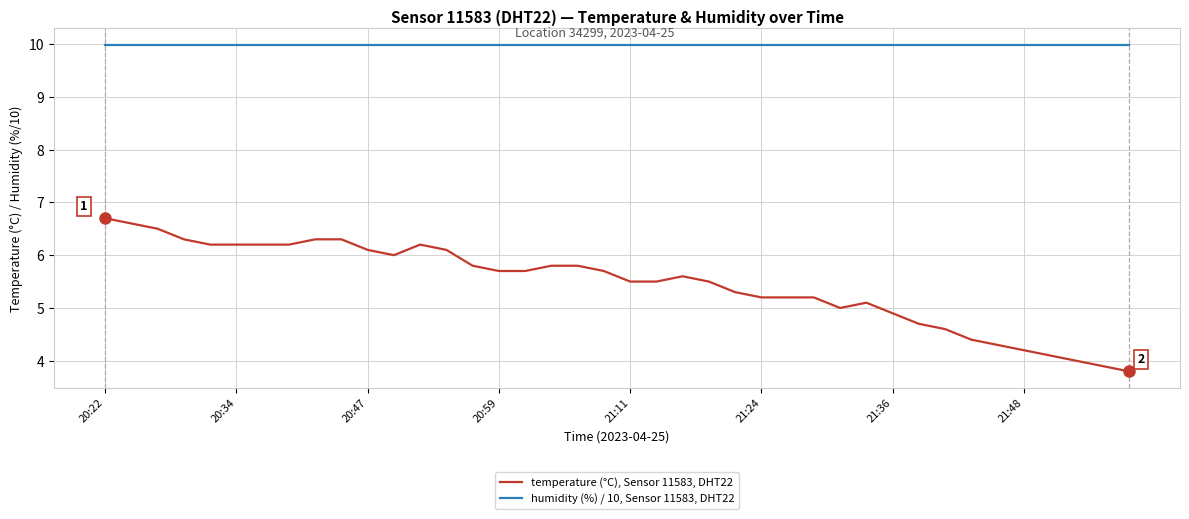

List the series in order of their peak value, lowest first.

temperature (°C), Sensor 11583, DHT22, humidity (%) / 10, Sensor 11583, DHT22